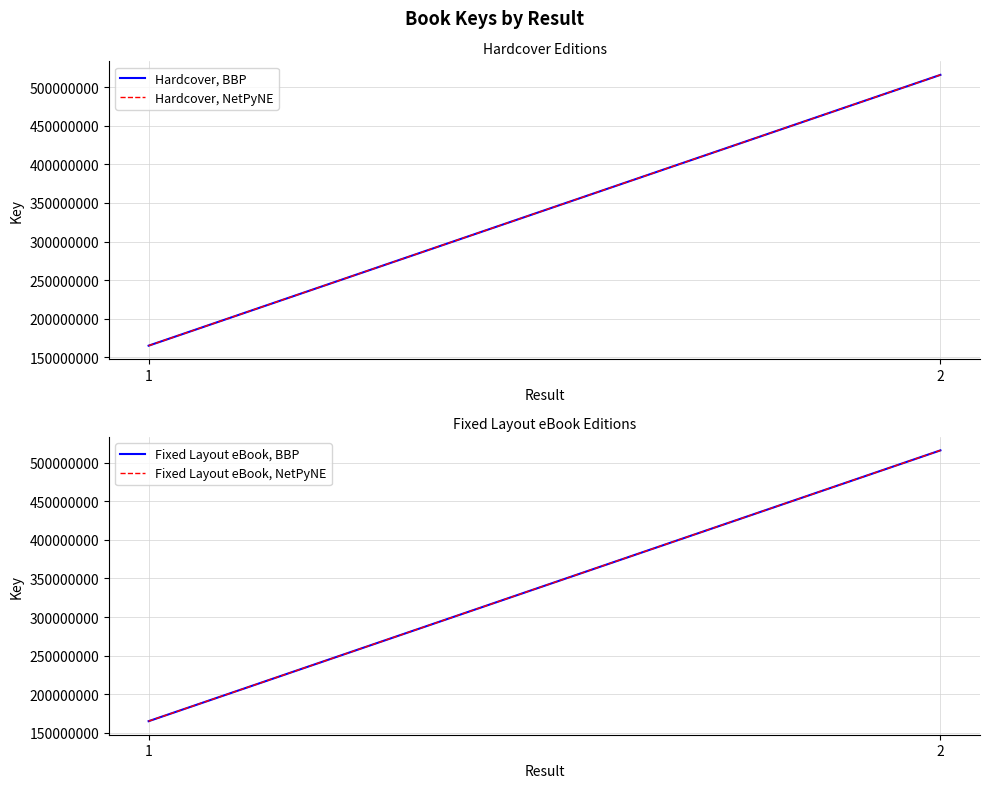

Is it true that Fixed Layout eBook, BBP equals 165023072 at 1?

True